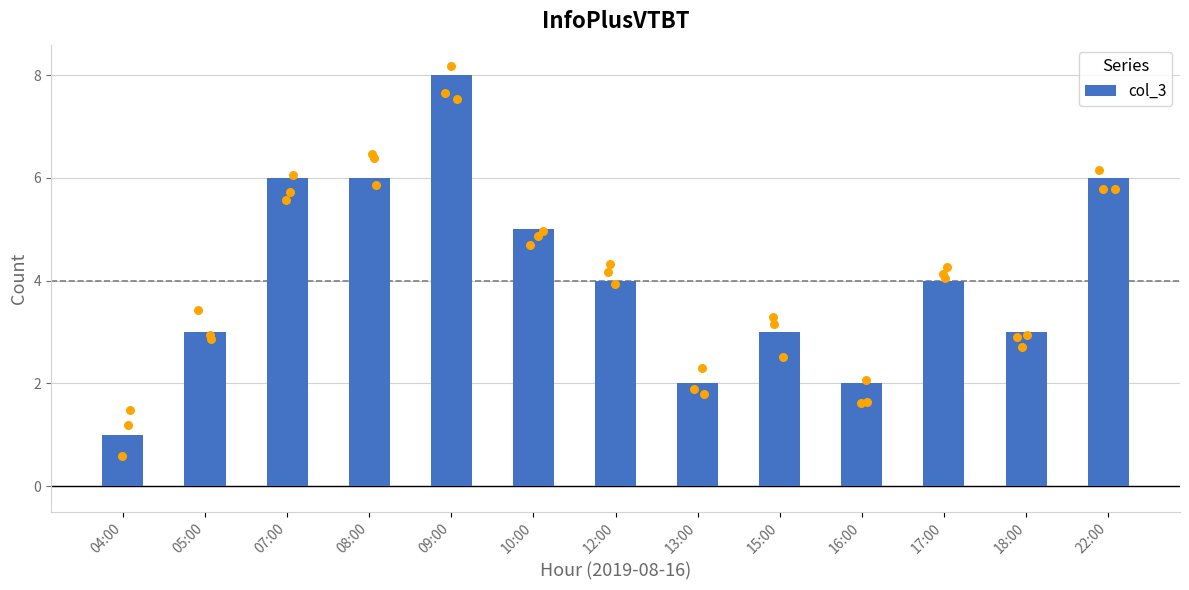

What is the change in value from 10:00 to 12:00?

-1